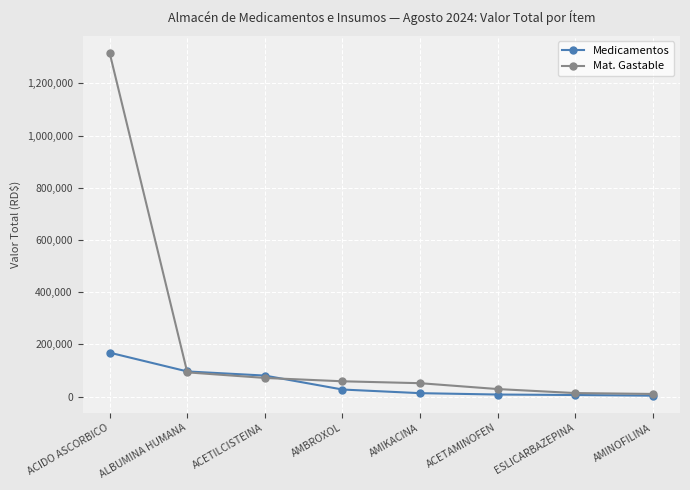

Is the value of Mat. Gastable at ACIDO ASCORBICO greater than the value of Medicamentos at ALBUMINA HUMANA?

Yes